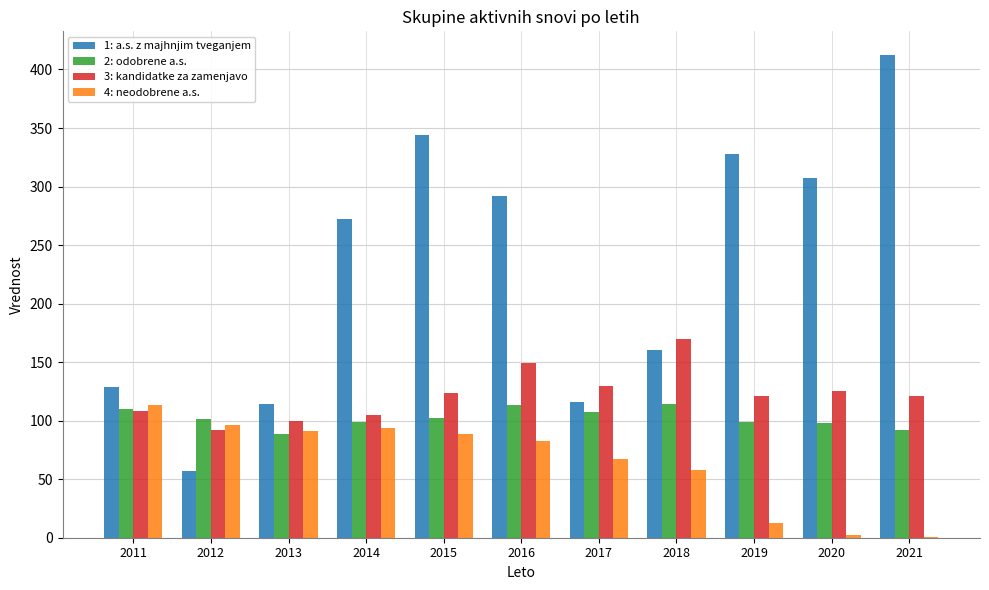

What is the total value across all series at 2016?

637